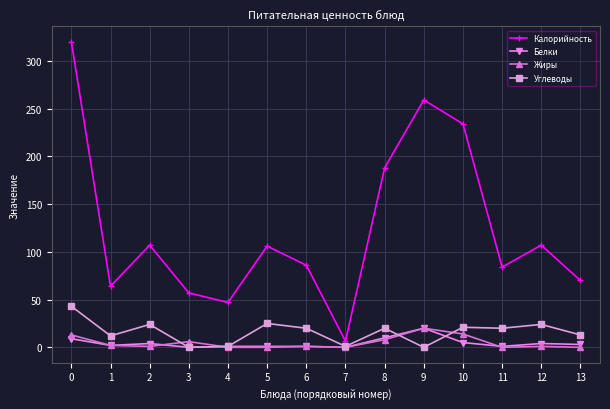

In Калорийность, how many points are lower than both neighbors (excluding endpoints)?

4